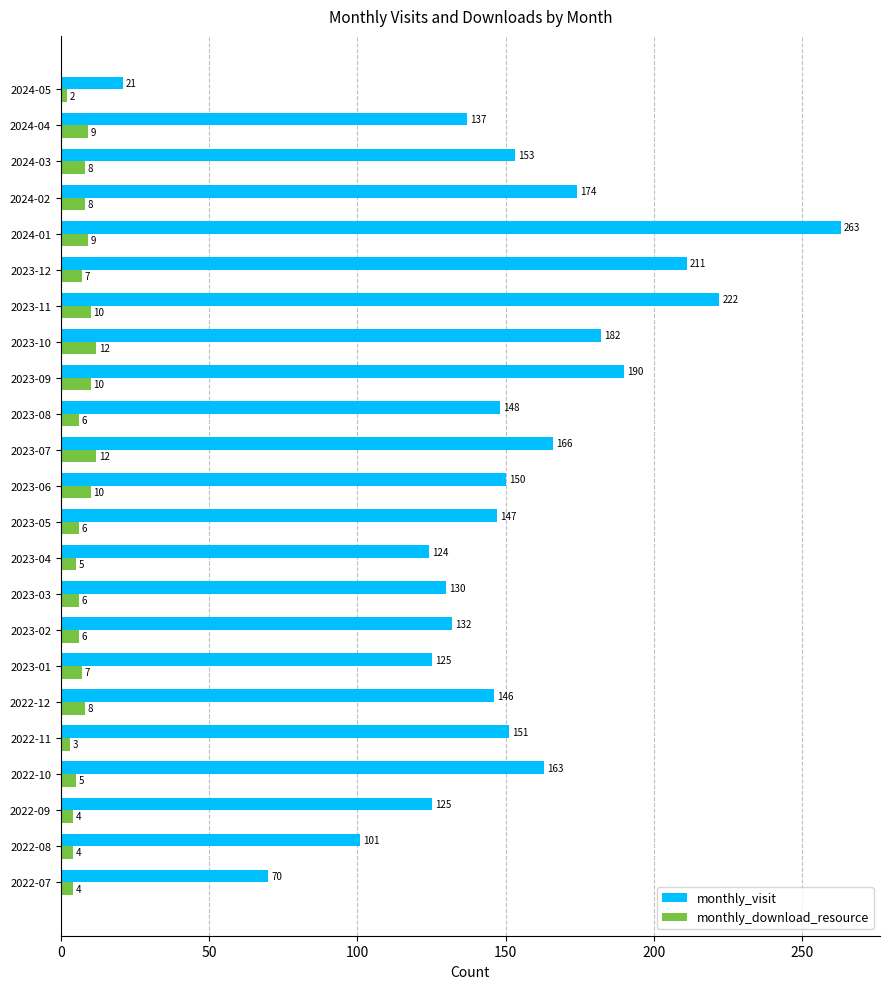

Which series has the largest range (max minus min)?

monthly_visit